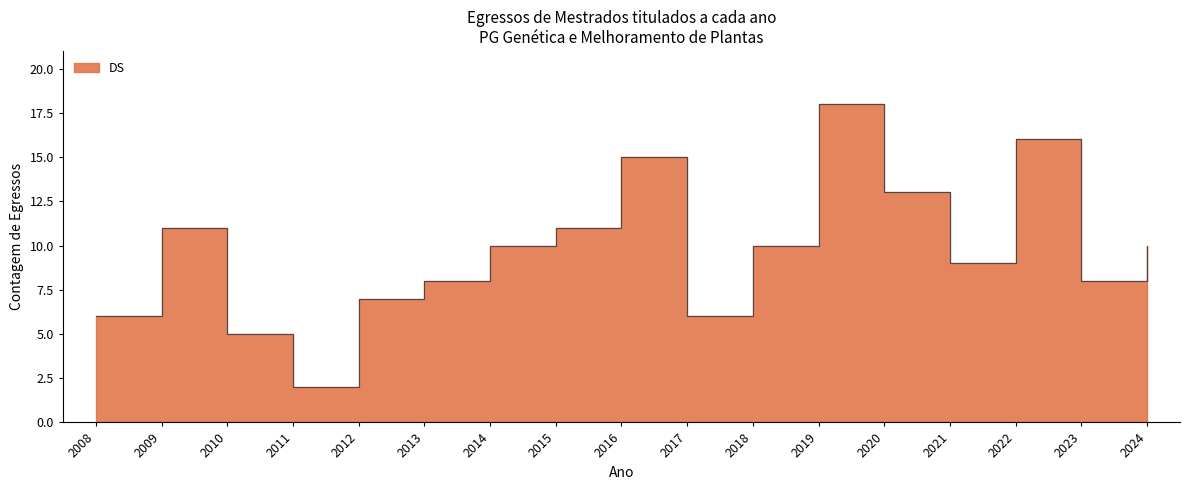

What is the value of the 2nd point from the left?

11